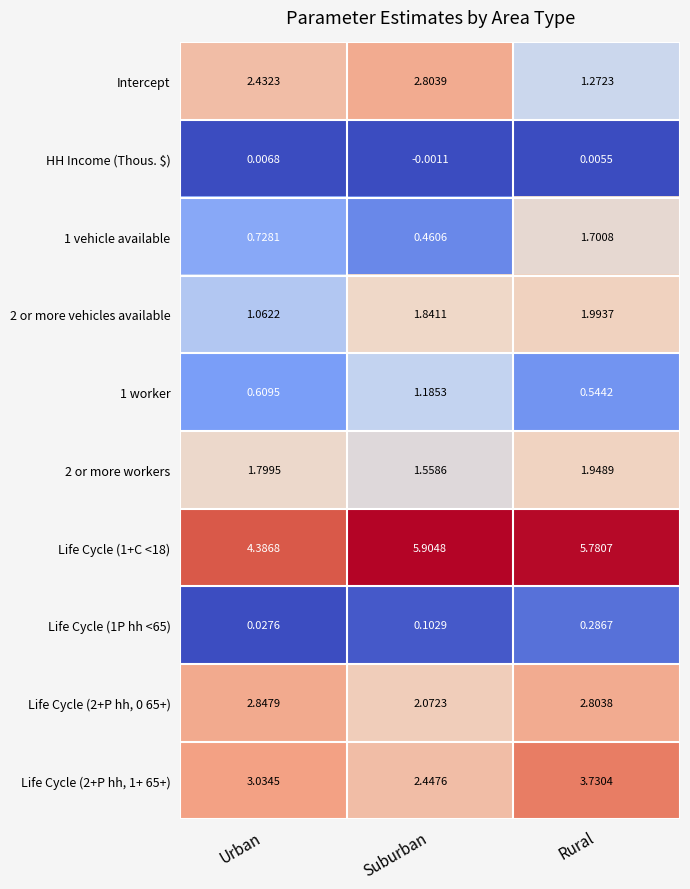

At which label does Intercept reach its minimum?

Rural